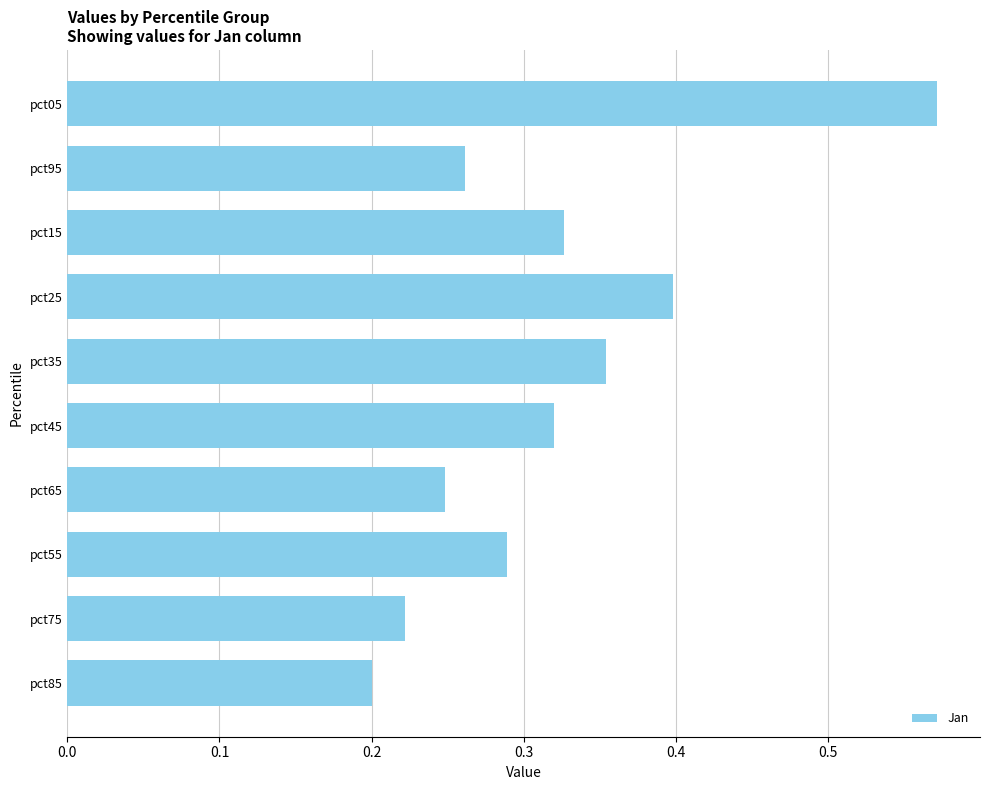

Rank the categories by value from lowest to highest.

pct85, pct75, pct65, pct95, pct55, pct45, pct15, pct35, pct25, pct05